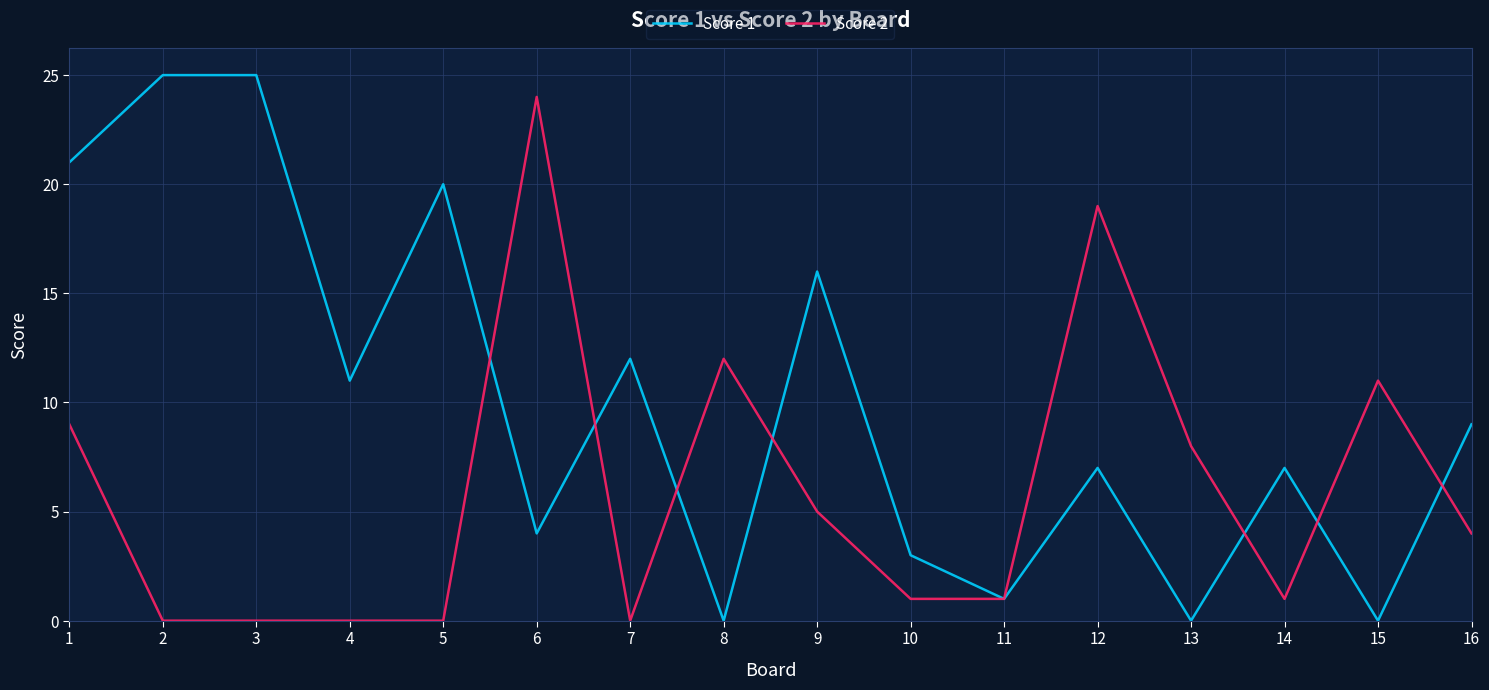

Is this an area chart (filled region under the line)?

No